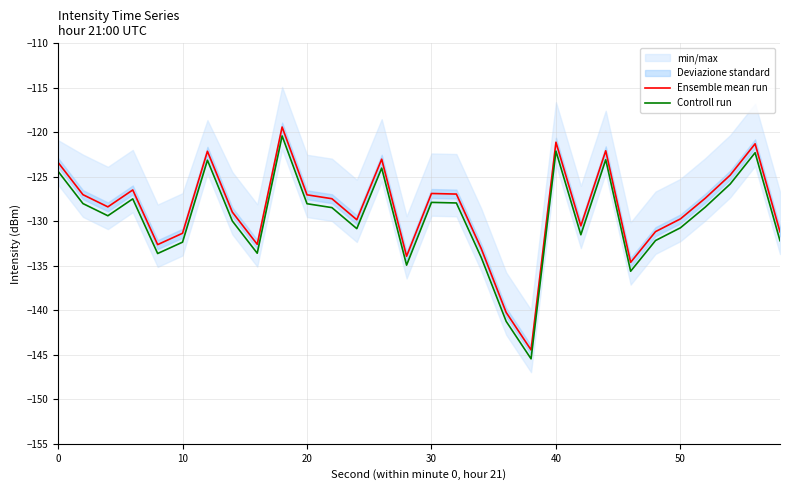

The Controll run series shows -45.2 at 0. True or false?

False